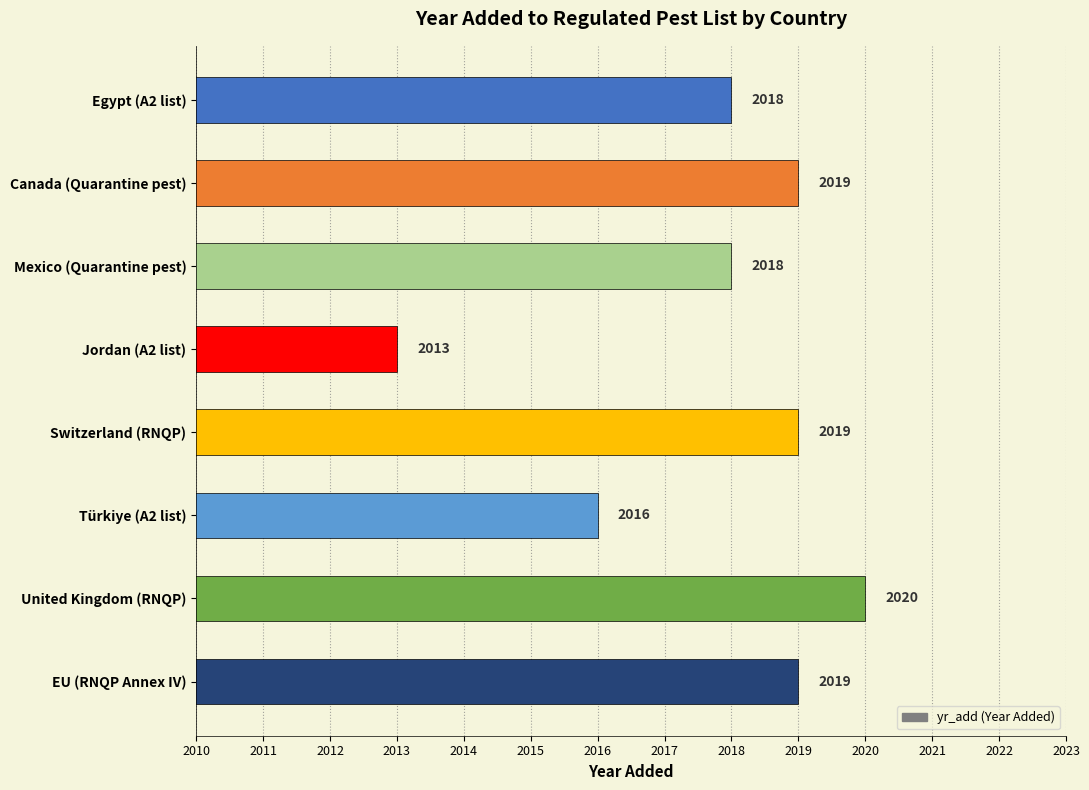

Which category has the lowest value across all series?

Jordan (A2 list)